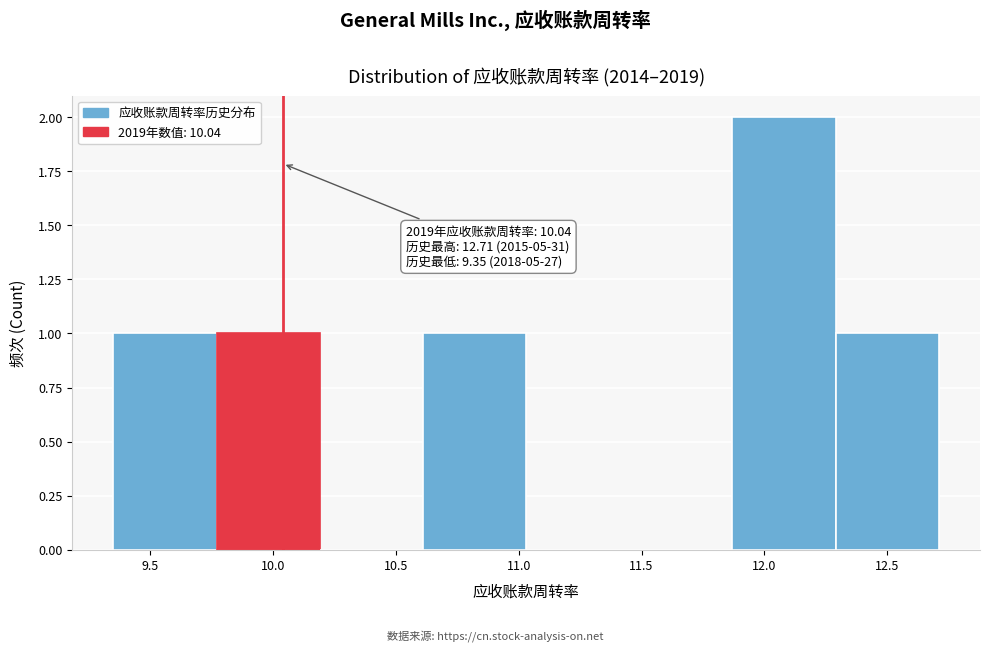

Over which range of the x-axis is the bar tallest?

11.87 to 12.29